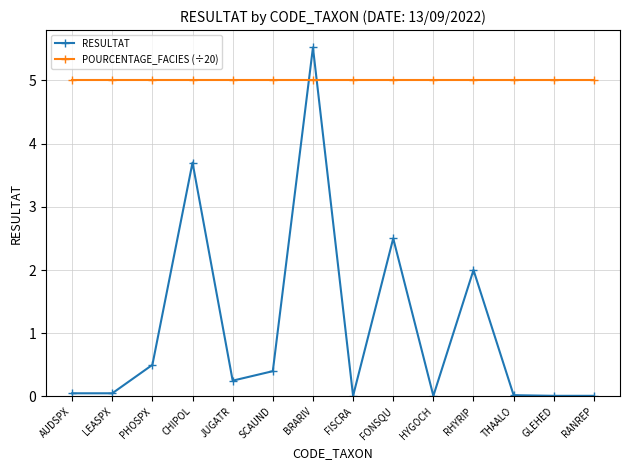

In RESULTAT, how many points are higher than both neighbors (excluding endpoints)?

4